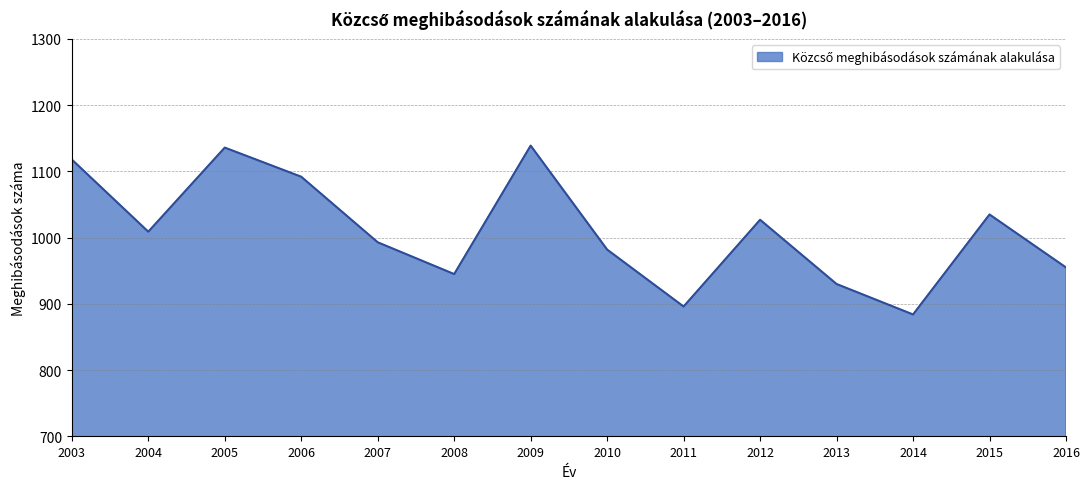

What is the smallest value displayed?

884